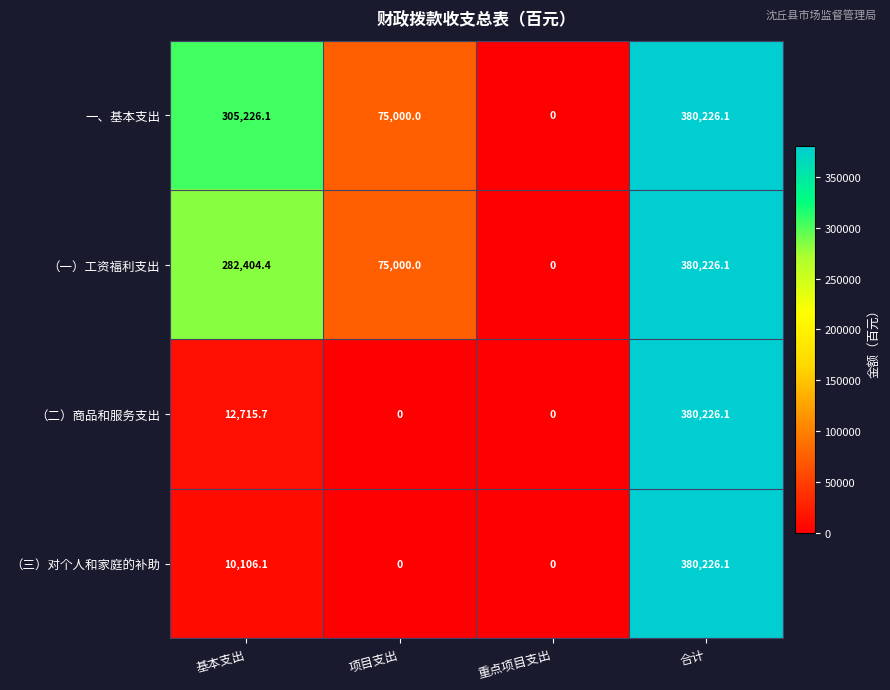

Rank the categories by 一、基本支出 value from highest to lowest.

合计, 基本支出, 项目支出, 重点项目支出